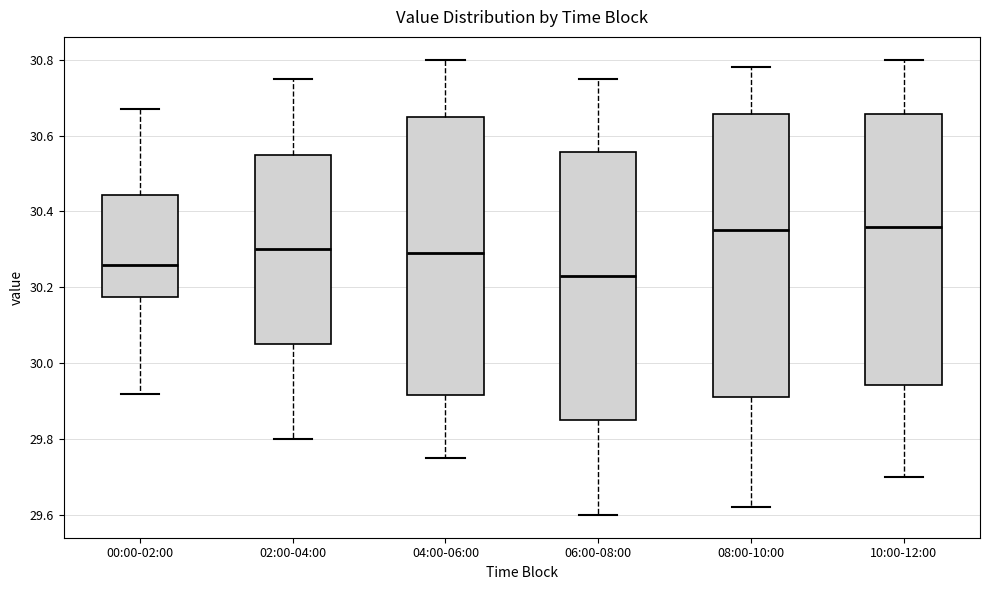

Where does the median line of the box for 10:00-12:00 sit on the y-axis? The values are not printed on the chart, so give them approximately, as read against the axis.

30.36